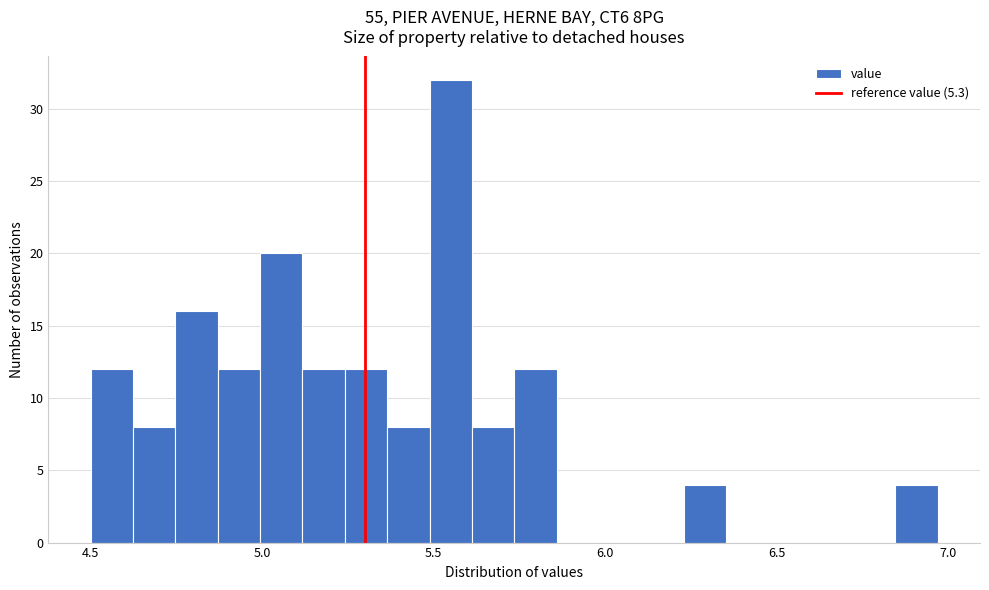

Around what value on the x-axis is the tallest bar? Give the approximate position of its centre, as read against the axis.

5.55